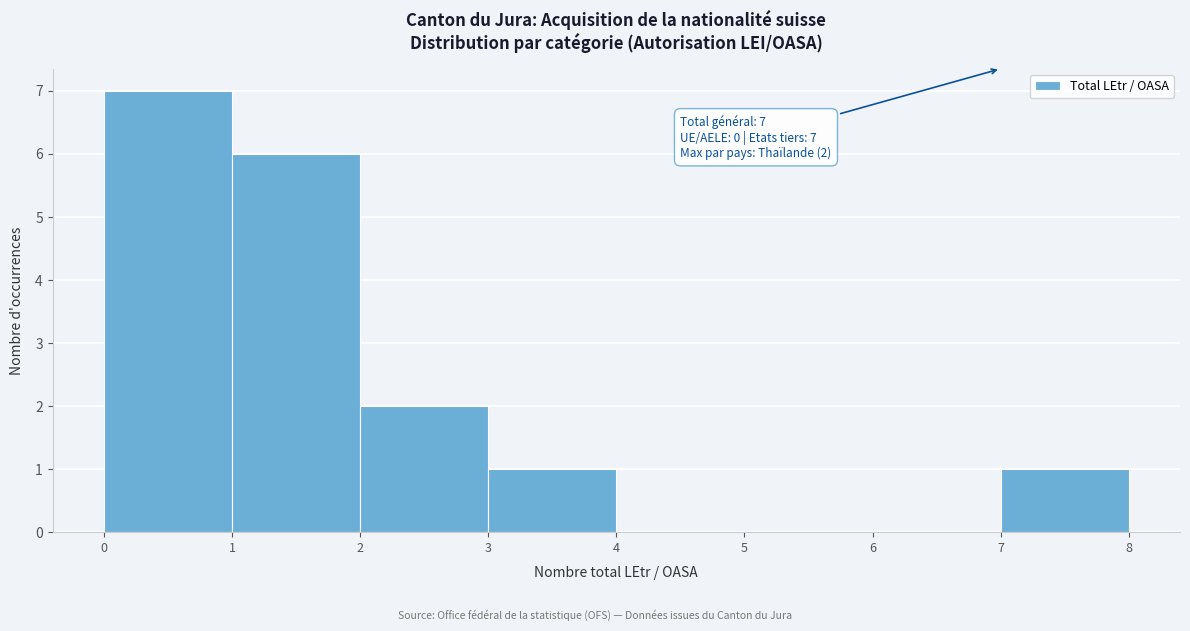

Over which range of the x-axis is the bar tallest?

0 to 1